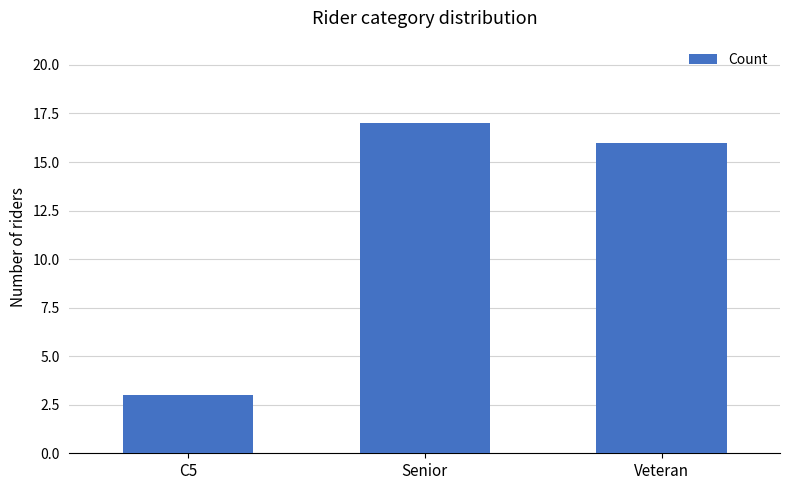

Reading right to left, what are all the values shown in this chart?

16	17	3